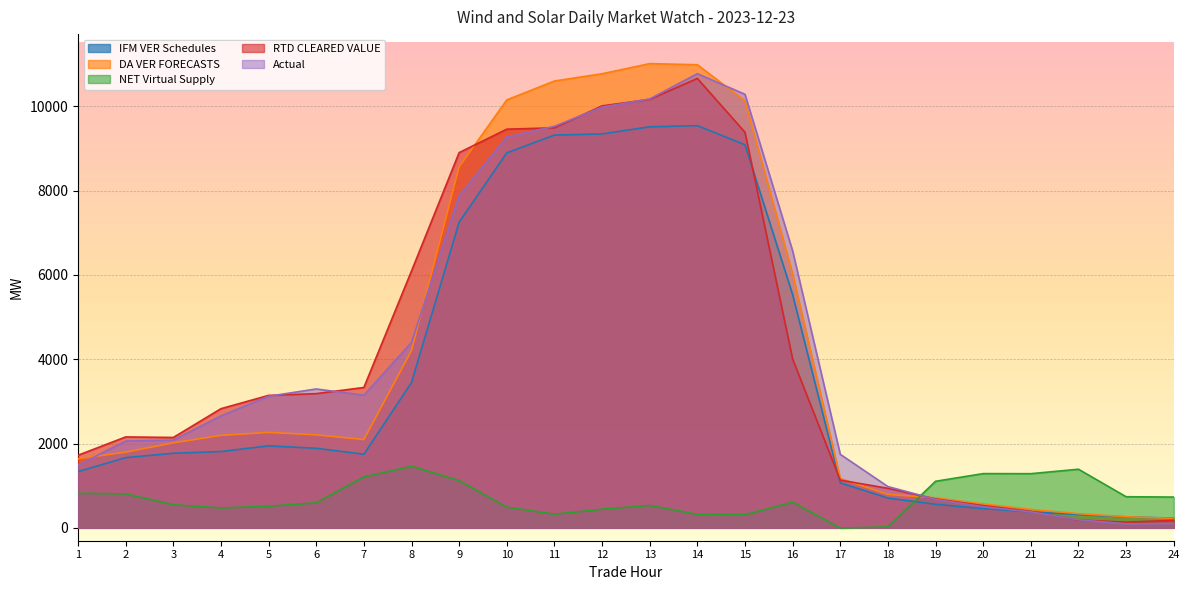

How many values in the DA VER FORECASTS series are below 2193?

12